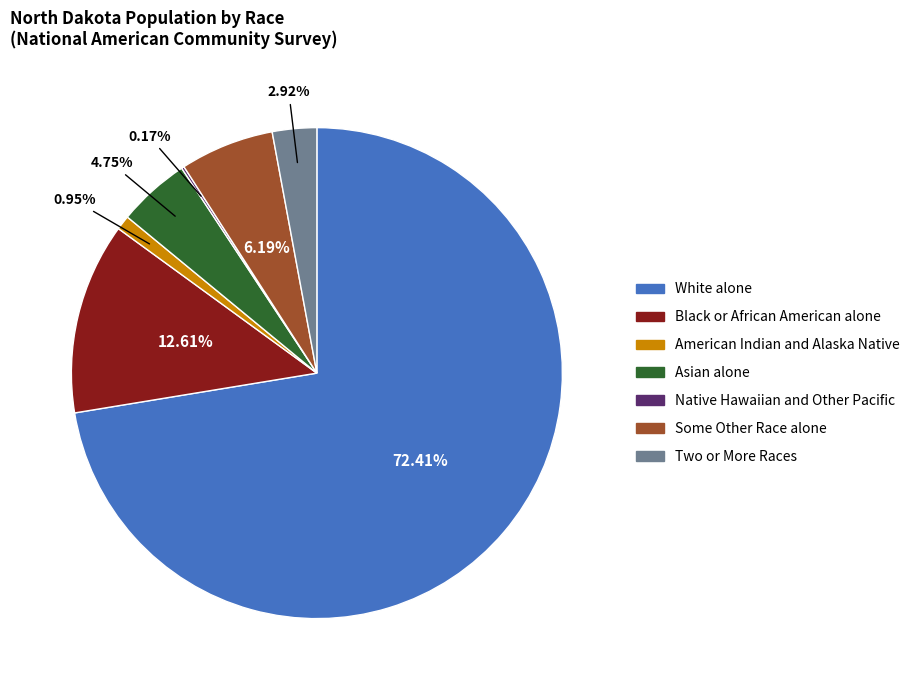

What is the majority slice?

White alone